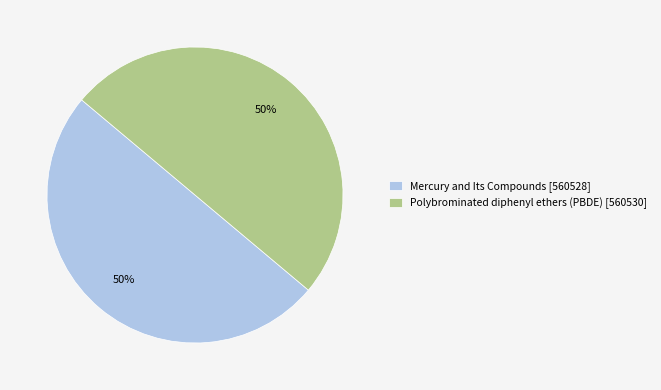

To the nearest percent, what is the average slice percentage?

50%